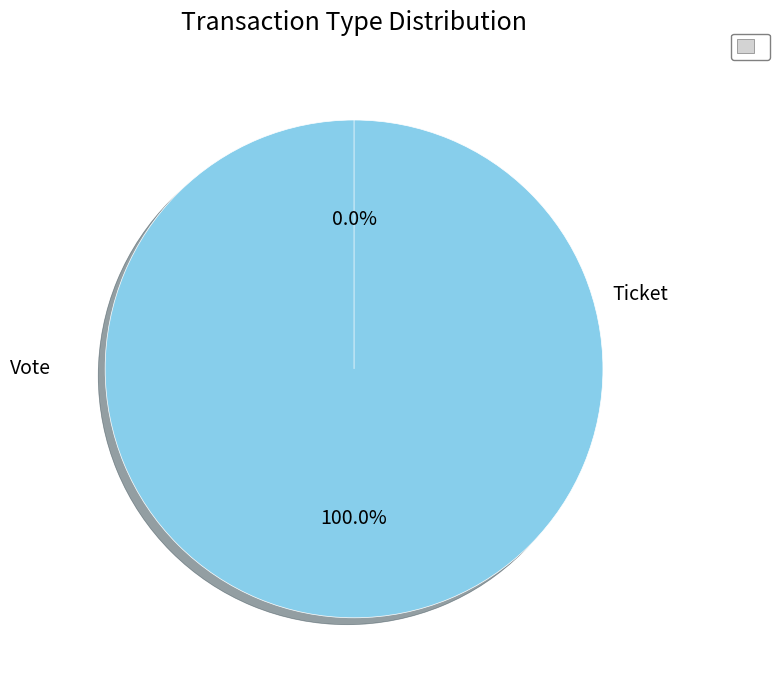

Which slice is the largest?

Vote